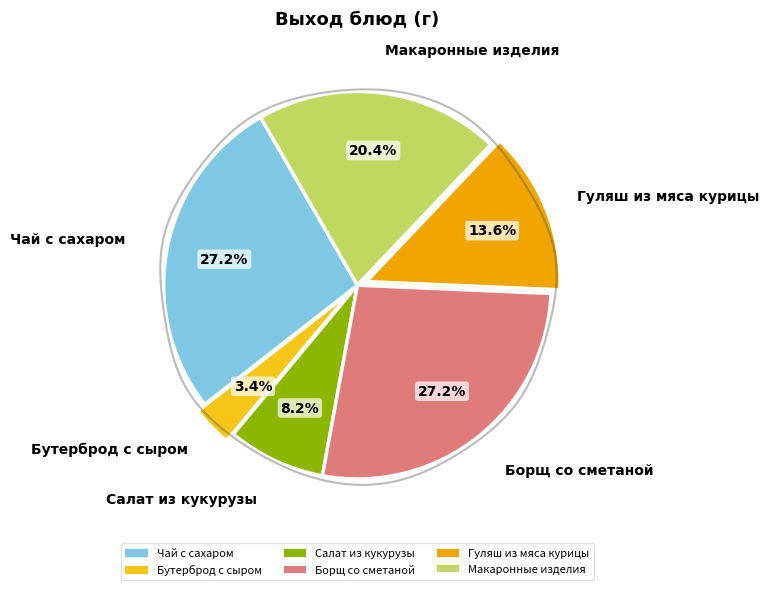

Do Борщ со сметаной and Чай с сахаром together represent more than half of the pie?

Yes